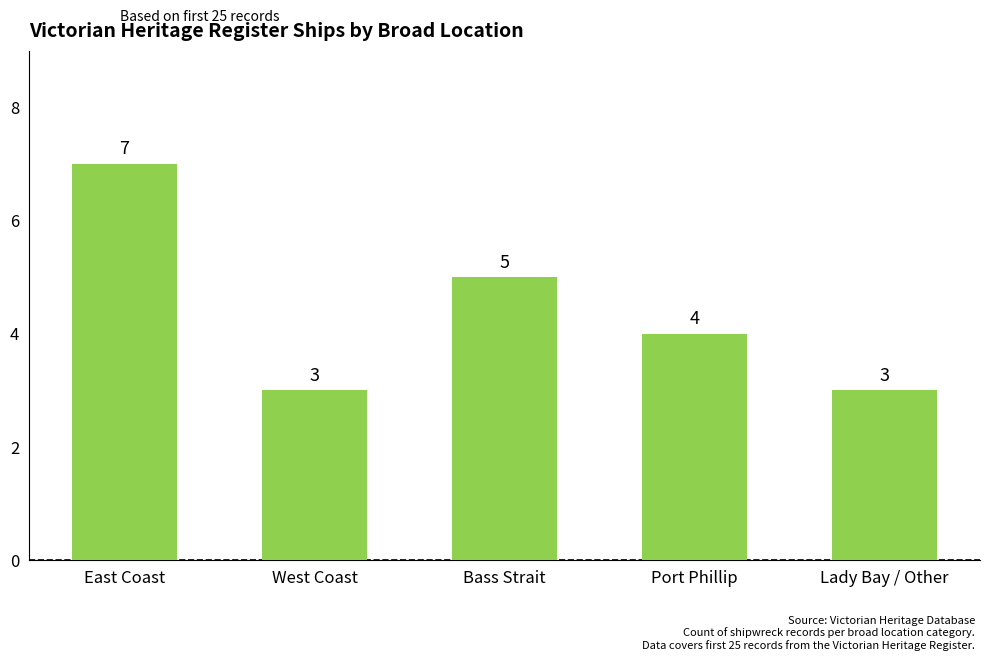

How many categories are shown in the chart?

5